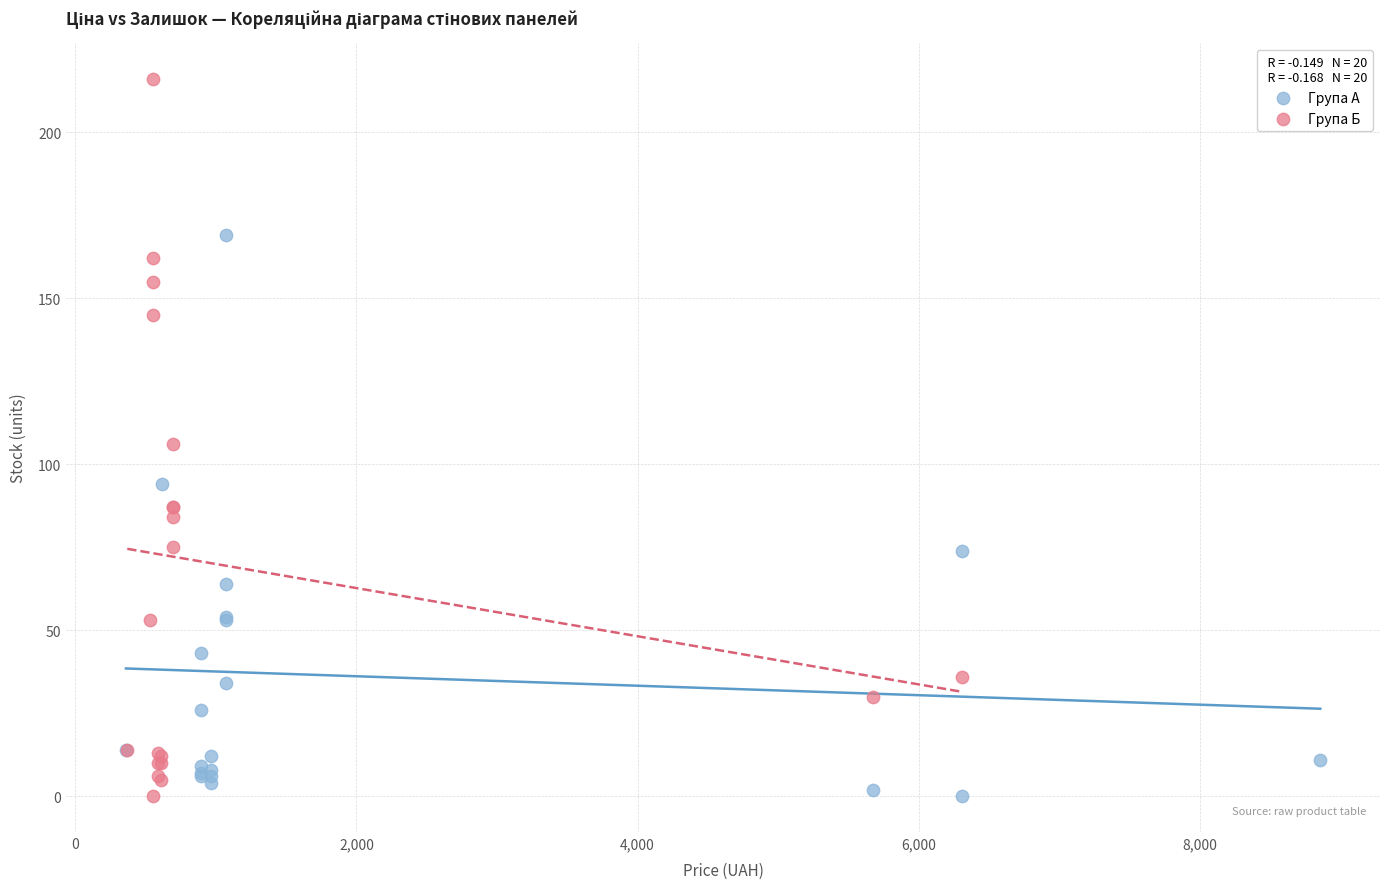

Which series has the largest Y range (max minus min)?

Група Б